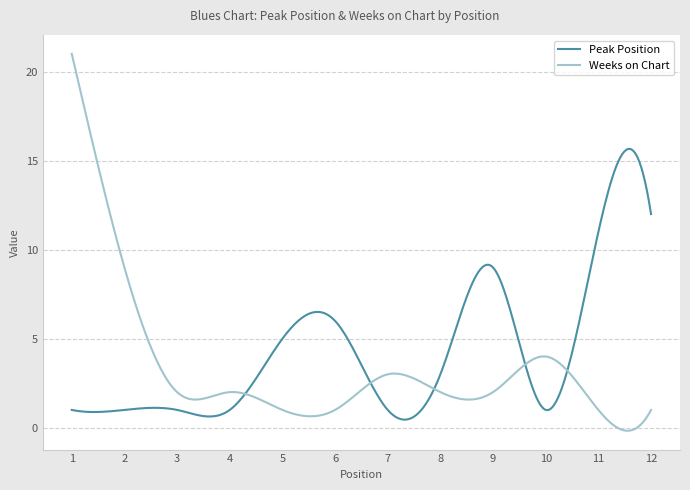

Which series has the widest spread of values?

Weeks on Chart